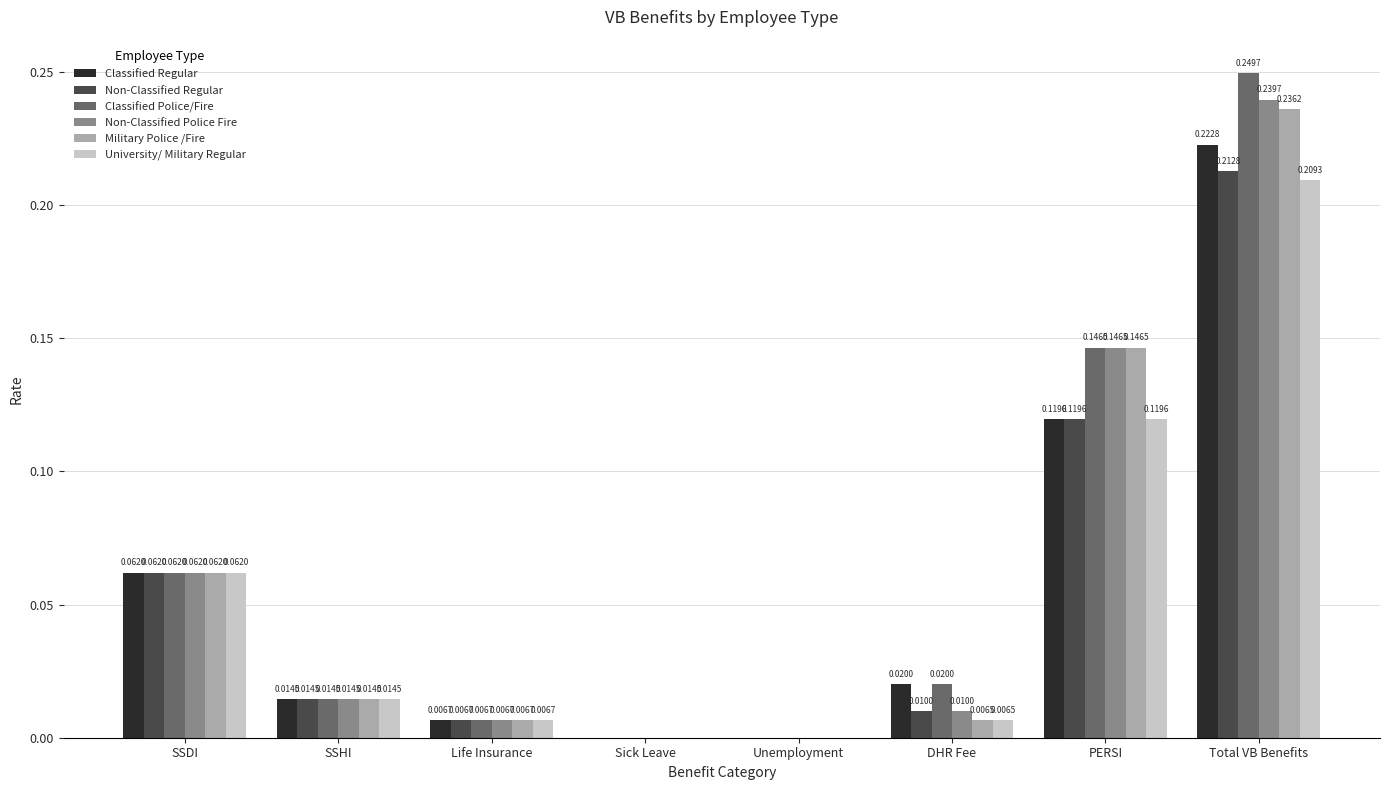

Count the number of categories in the chart.

8